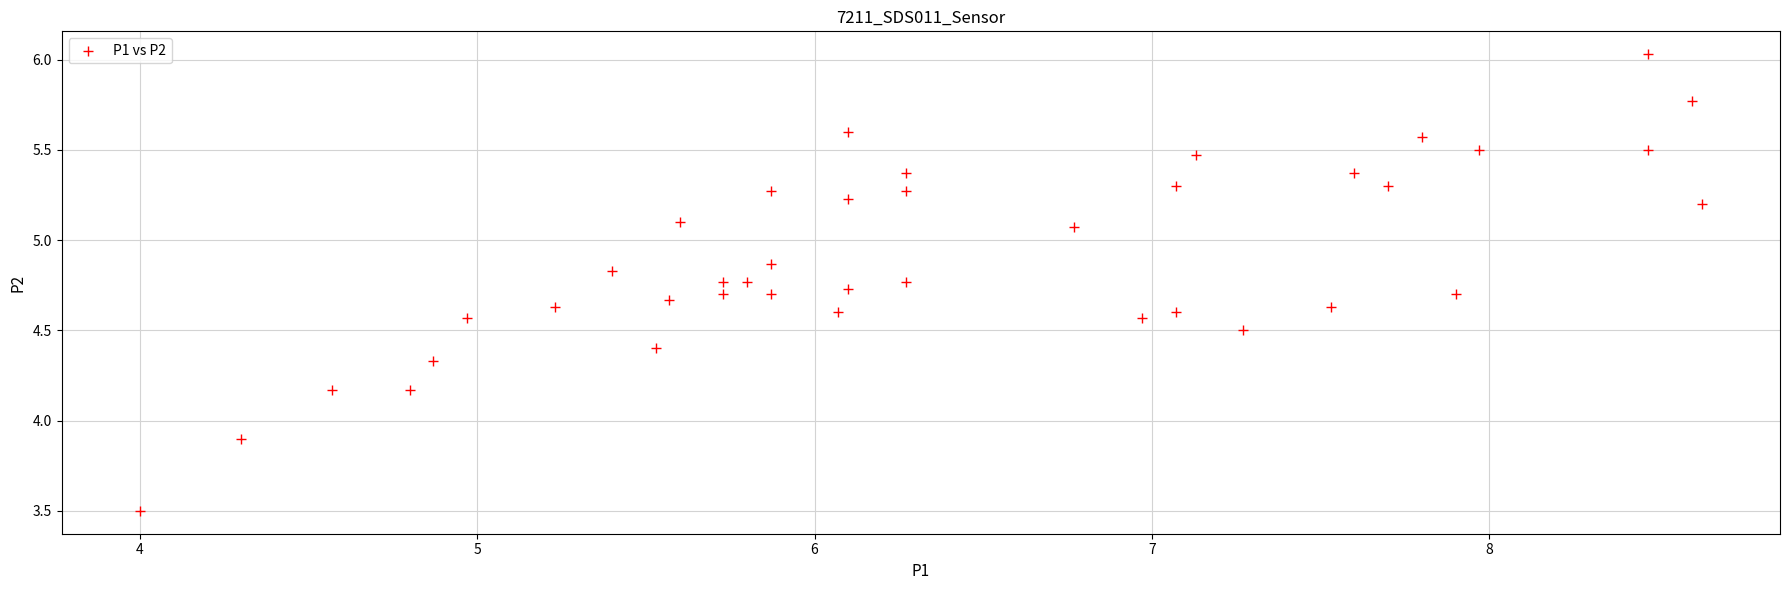

What is the range of Y values (max minus min)?

2.5